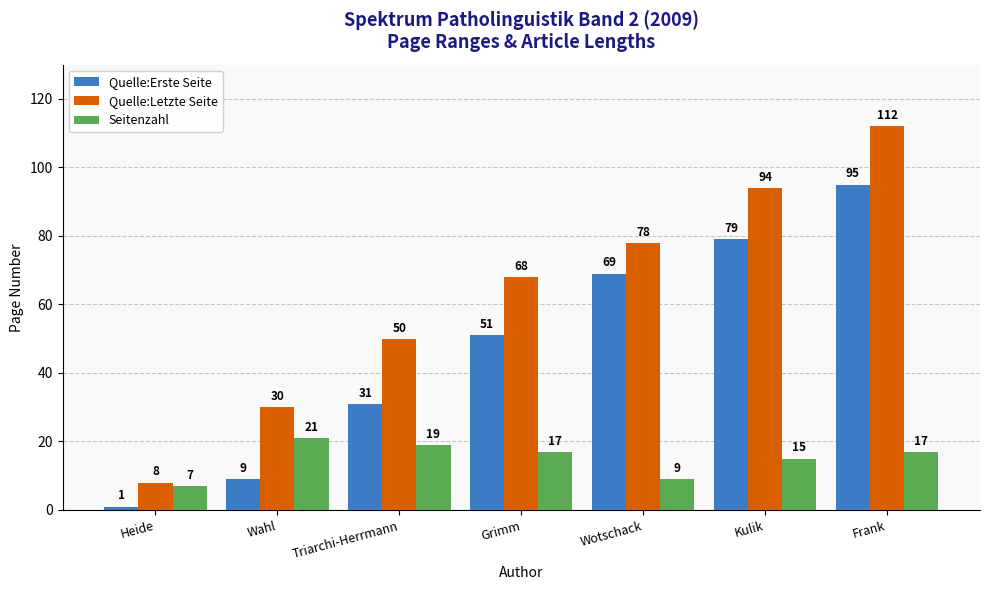

At how many categories does at least one series exceed 85?

2